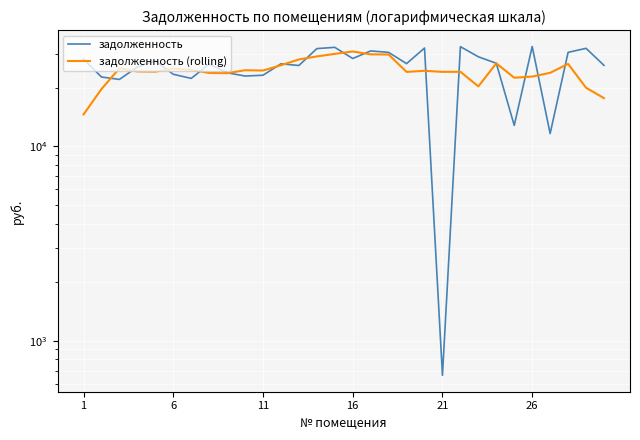

What is the minimum value shown in the chart?

663.0